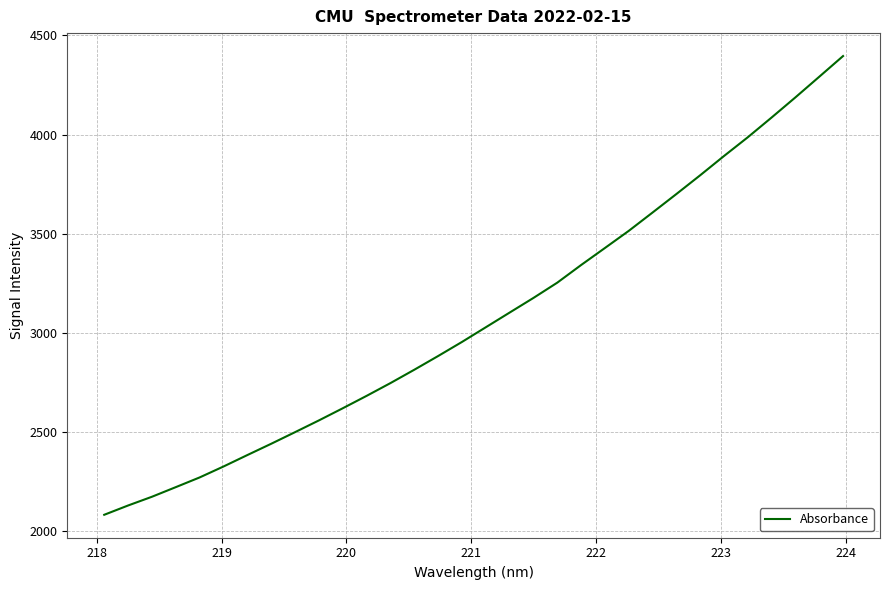

What is the difference between the maximum and minimum values?

2314.7